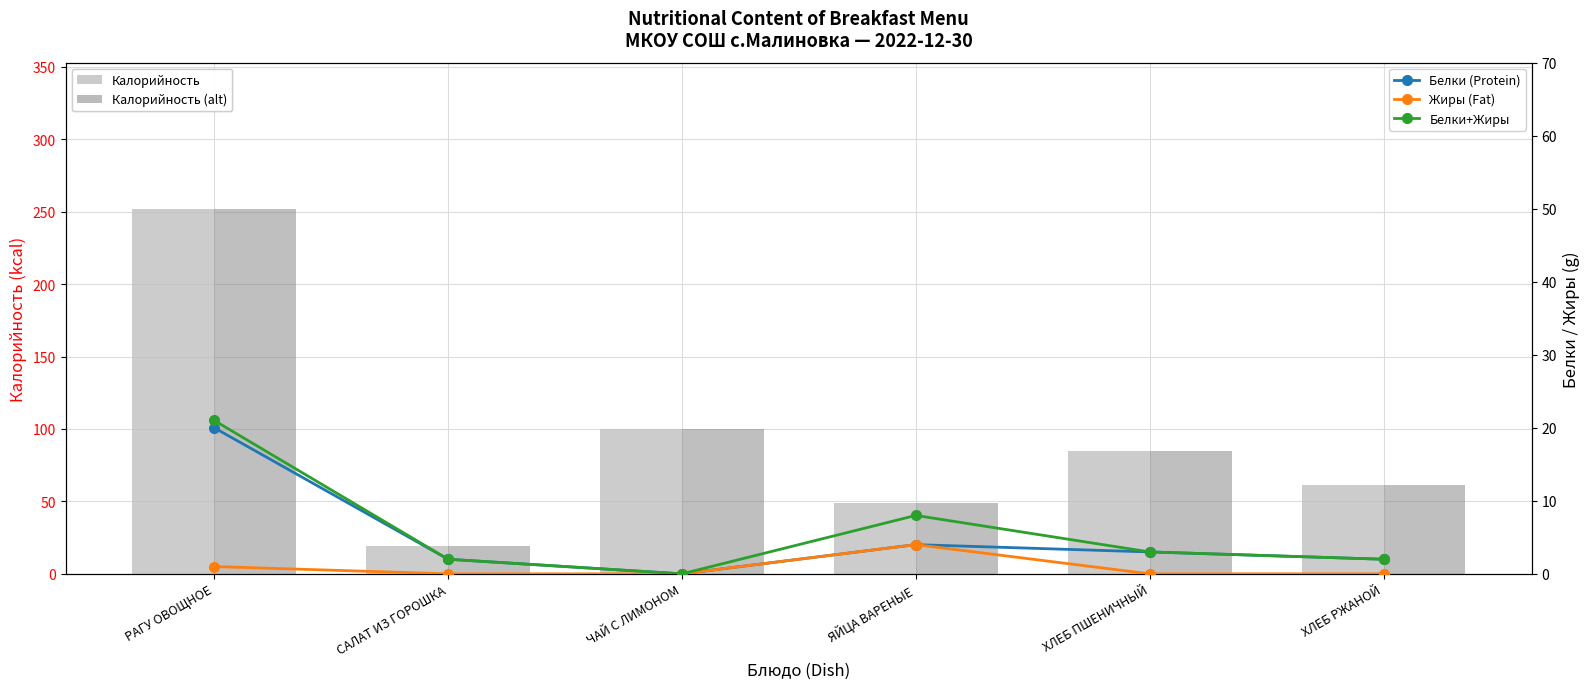

What is the difference between the maximum and minimum values in the Жиры (Fat) series?

4